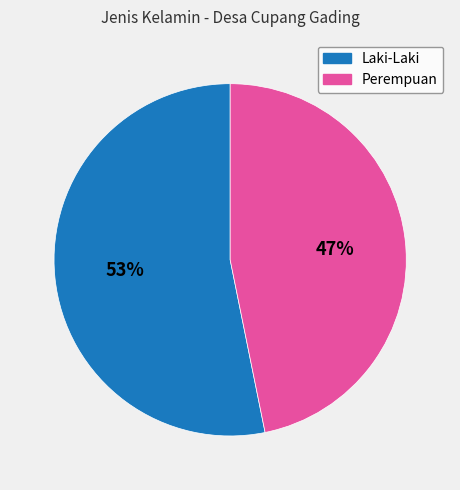

Count the number of slices in the pie.

2